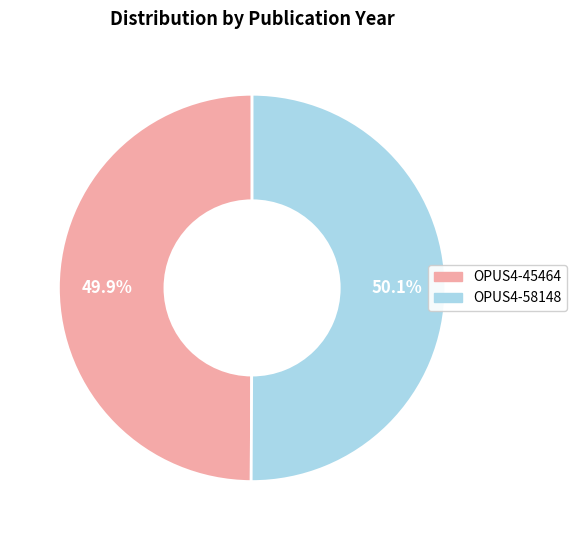

Is there a majority slice in this chart?

Yes